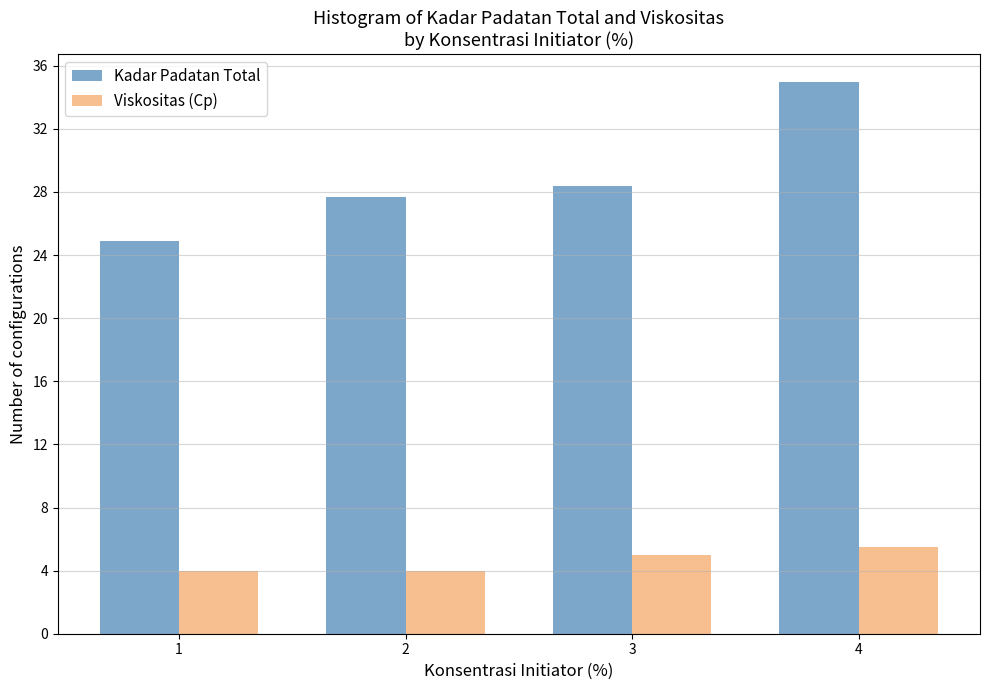

Reading right to left, transcribe all the data shown in this chart.

Kadar Padatan Total: 35.0	28.4	27.7	24.9
Viskositas (Cp): 5.5	5.0	4.0	4.0